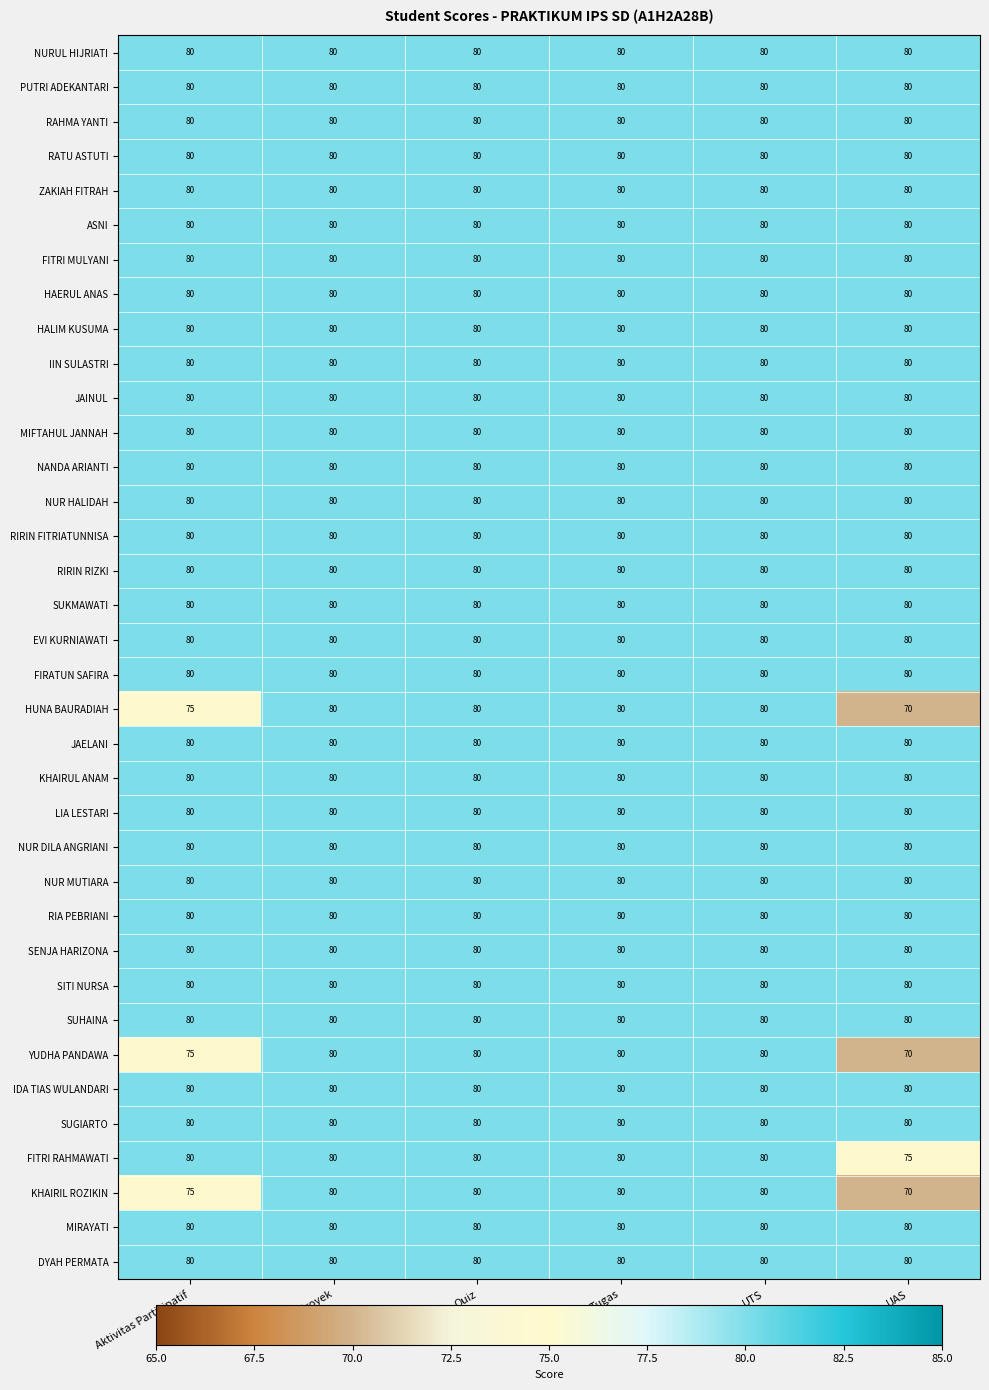

What is the maximum value shown in the chart?

80